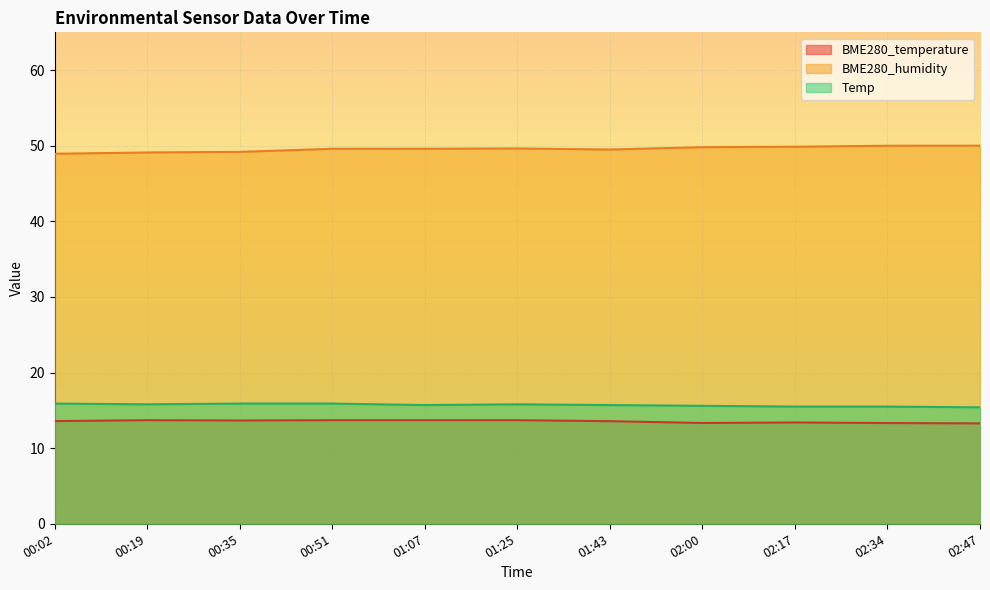

True or false: Temp and BME280_humidity cross at least once.

False